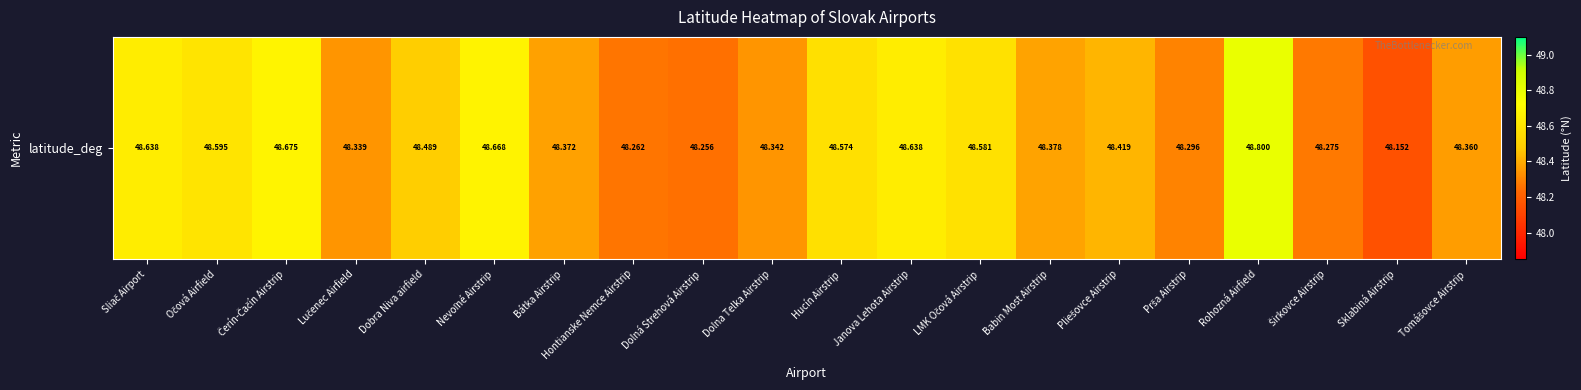

Is it true that the value at LMK Očová Airstrip is 80.7?

False